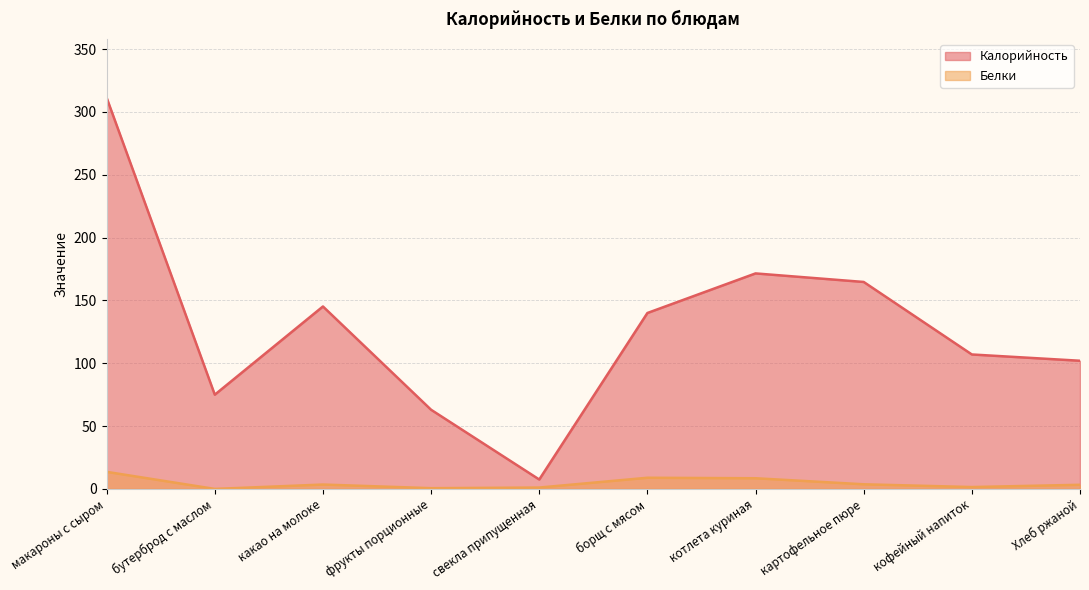

Reading right to left, extract all data points from this chart.

Калорийность: 102.0	107.0	164.7	171.5	140.0	7.5	63.0	145.2	75.0	311.3
Белки: 3.3	1.5	3.7	8.5	8.9	1.1	0.6	3.5	0.0	13.6